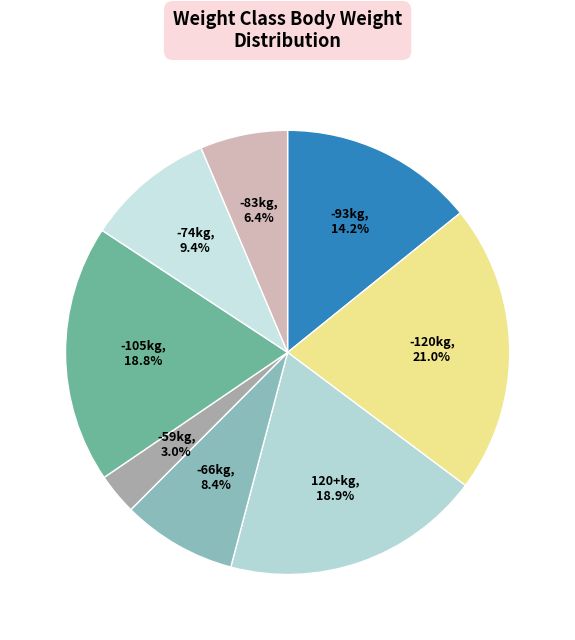

To the nearest percent, what is the difference between the largest and smallest slice percentages?

18%